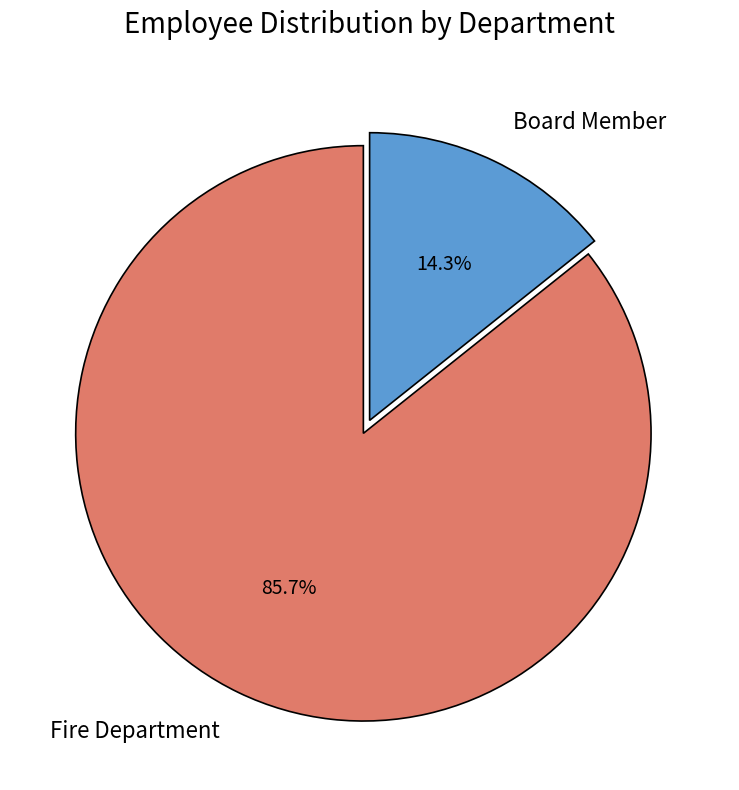

To the nearest percent, what is the difference between the largest and smallest slice percentages?

71%